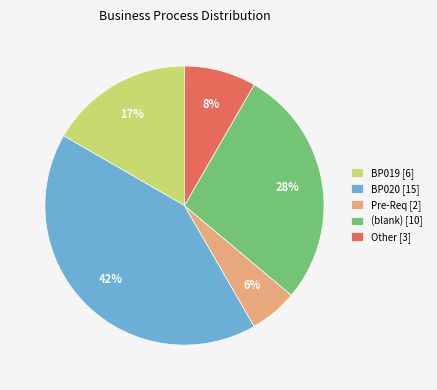

True or false: Other [3] accounts for 8% of the total.

True